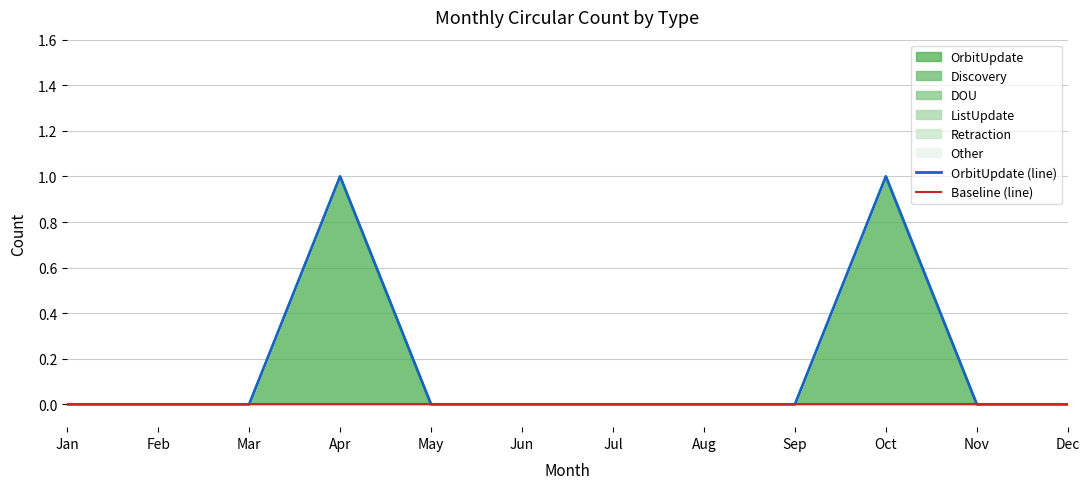

True or false: OrbitUpdate (line) has more than 2 interior local peaks.

False